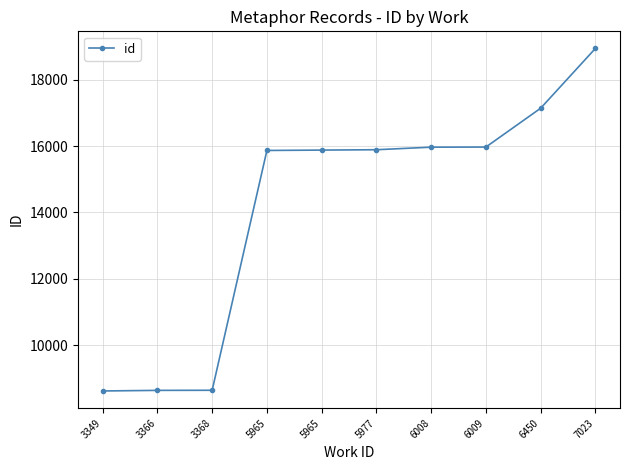

Does the chart have visible grid lines?

Yes